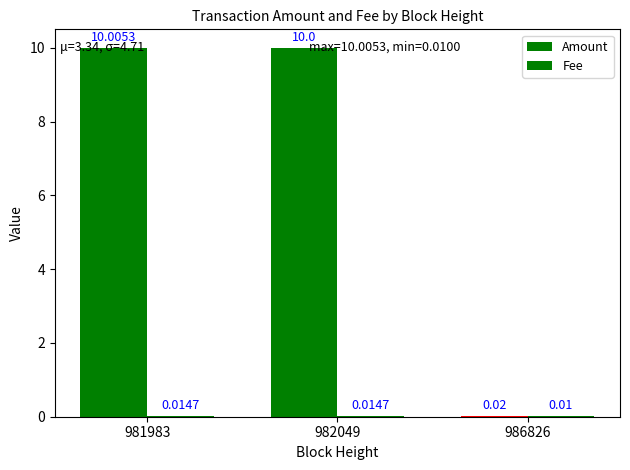

Are the bars grouped side by side (vs. stacked)?

Yes